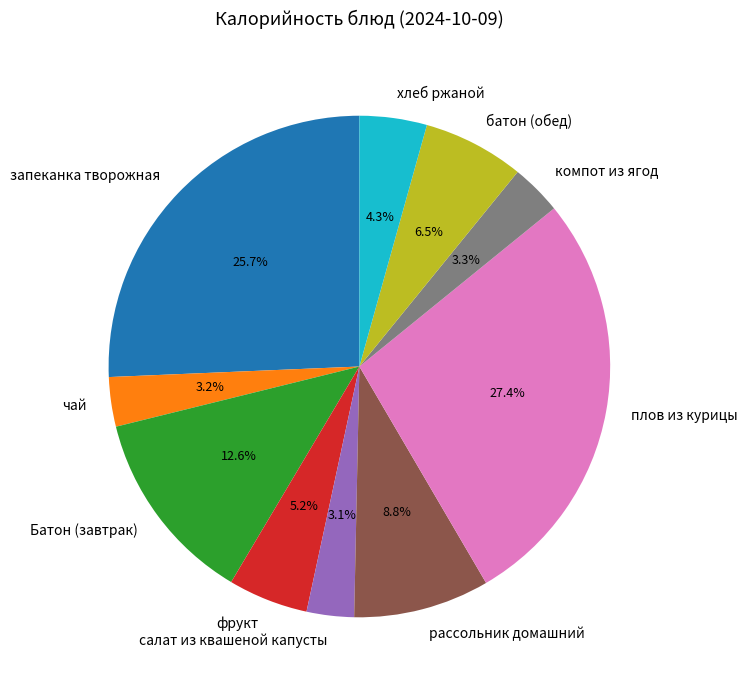

To the nearest percent, what percentage of the pie is рассольник домашний?

9%